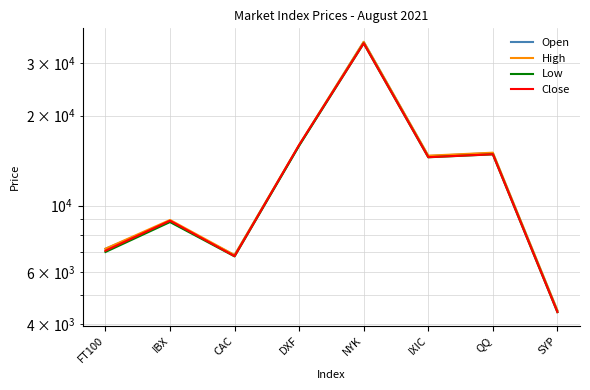

What is the label of the 1st point from the left?

FT100